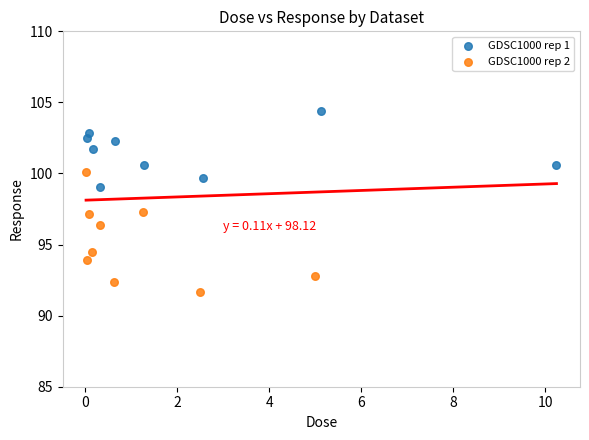

Which series contains the lowest Y value?

GDSC1000 rep 2